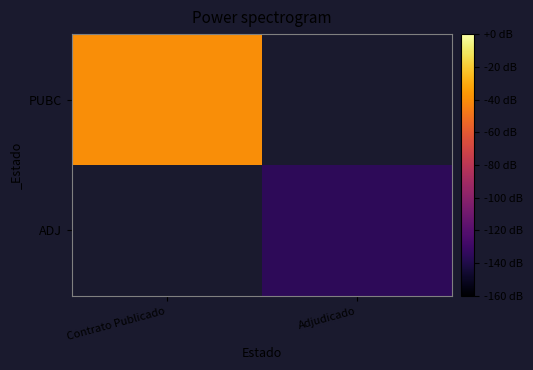

Rank the categories by PUBC value from highest to lowest.

Contrato Publicado, Adjudicado